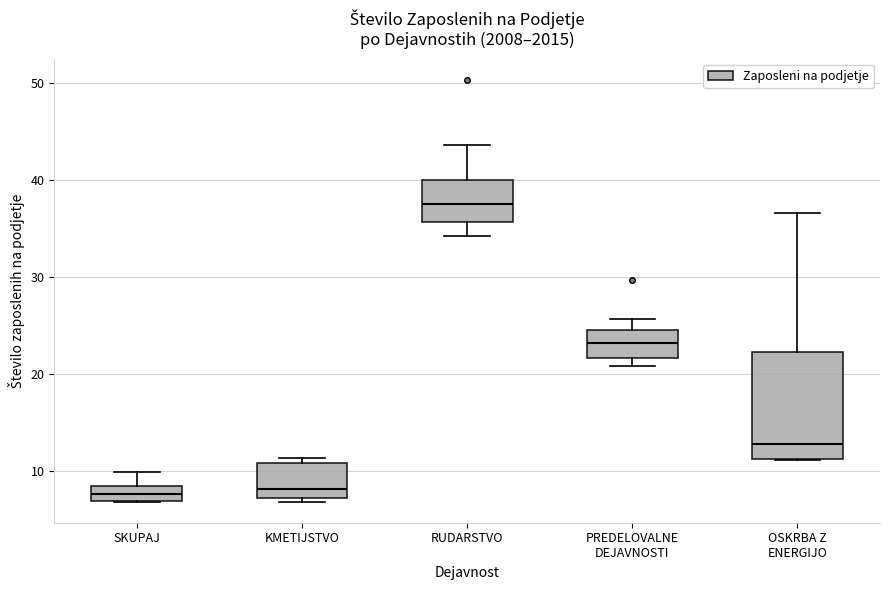

Reading left to right, transcribe this box plot: for each box, give where its median line is, the range the box spans, and where its two whiskers end, as read against the y-axis. The values are not printed on the chart, so give them approximately, as read against the axis.

SKUPAJ: median 8 (inside the box), box 7 to 8, whiskers 7 to 10
KMETIJSTVO: median 8, box 7 to 11, whiskers 7 (just below the box's lower edge) to 11 (just above the box's upper edge)
RUDARSTVO: median 38, box 36 to 40, whiskers 34 to 44
PREDELOVALNE DEJAVNOSTI: median 23, box 22 to 25, whiskers 21 to 26
OSKRBA Z ENERGIJO: median 13, box 11 to 22, whiskers 11 to 37